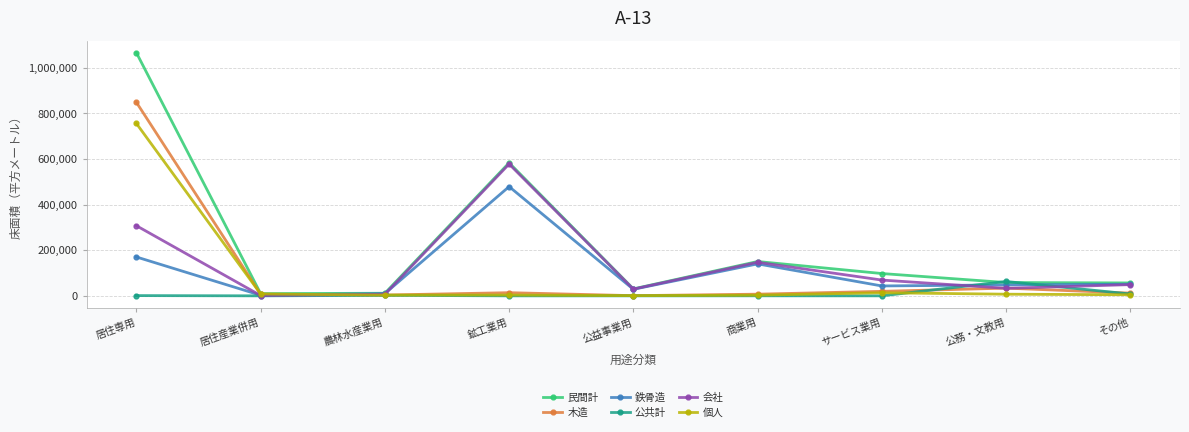

How many series are shown in this chart?

6